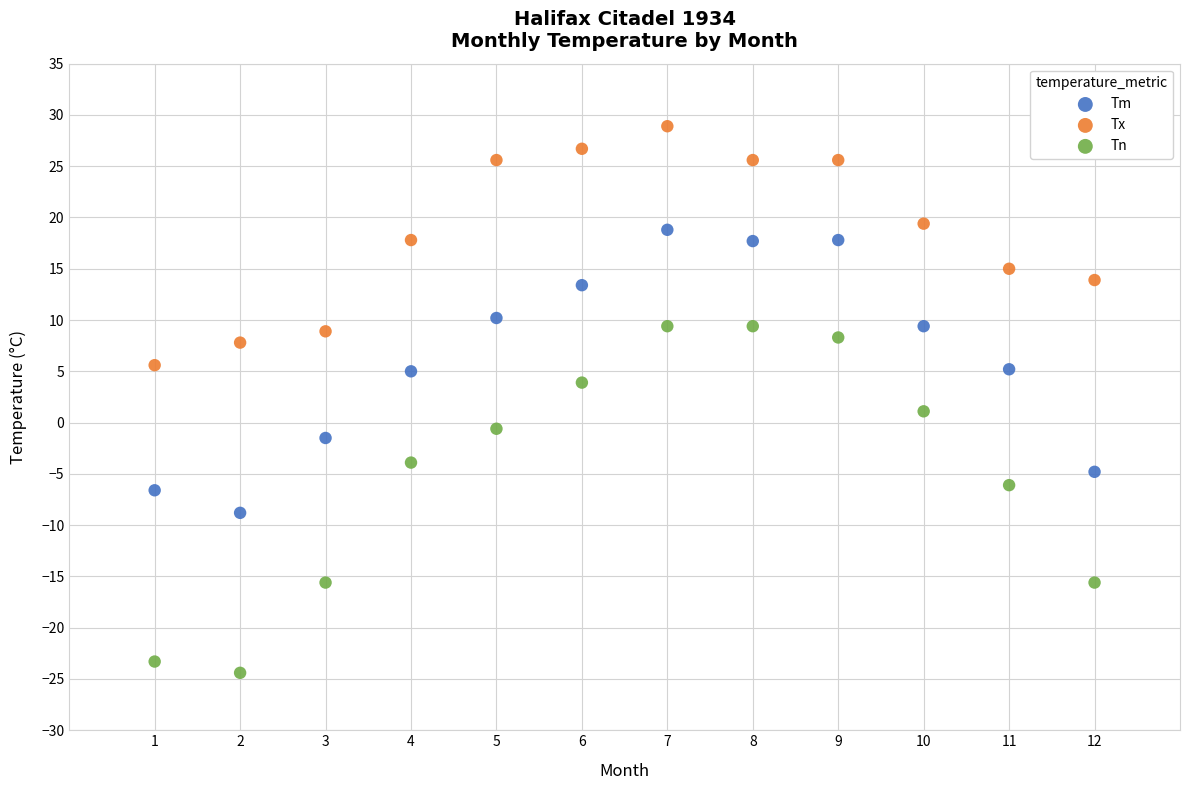

Which series reaches the minimum Y coordinate?

Tn